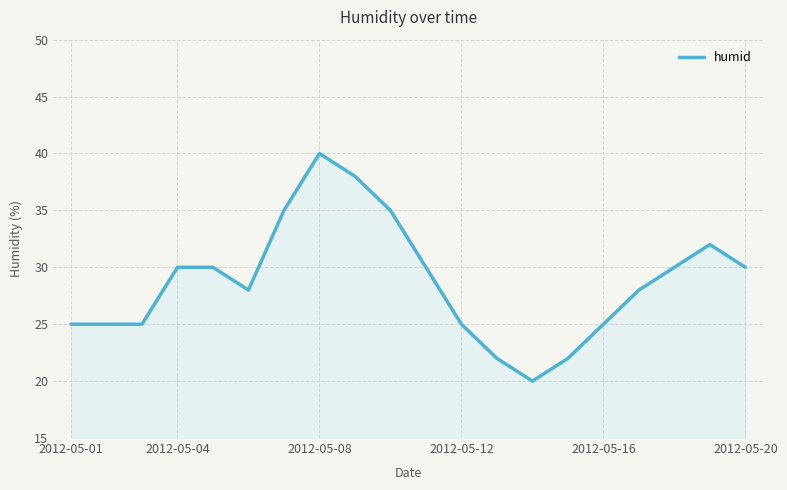

How many lines are shown in the chart?

1